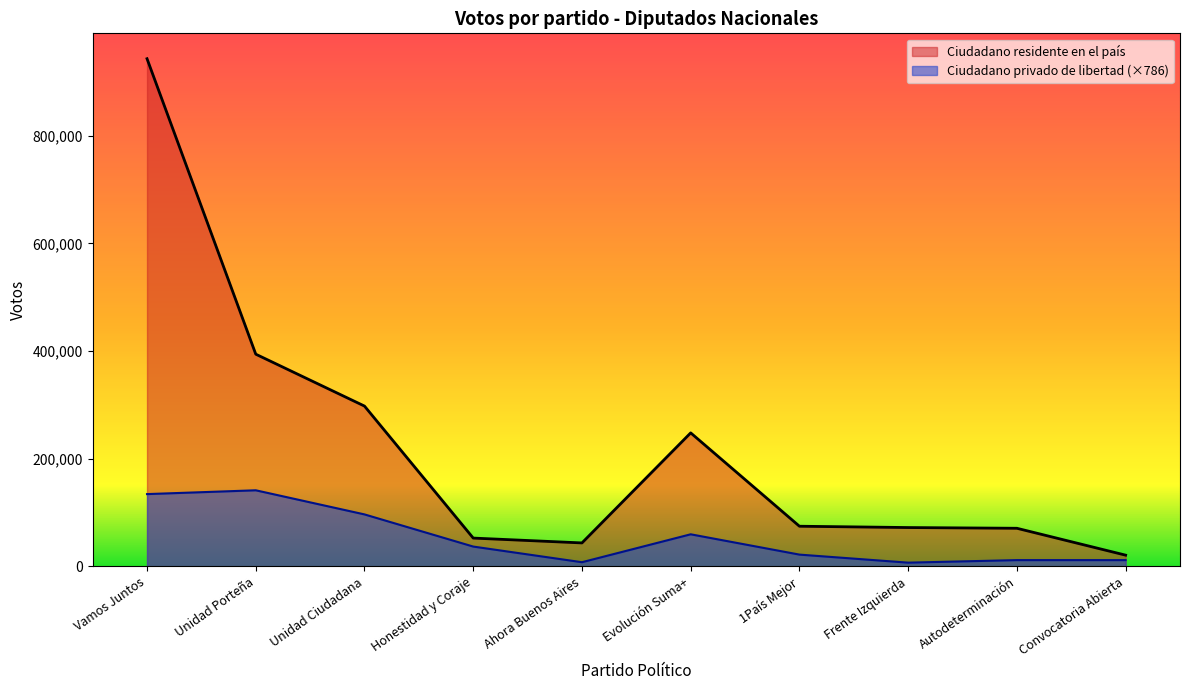

What is the label of the 7th point from the left?

1País Mejor